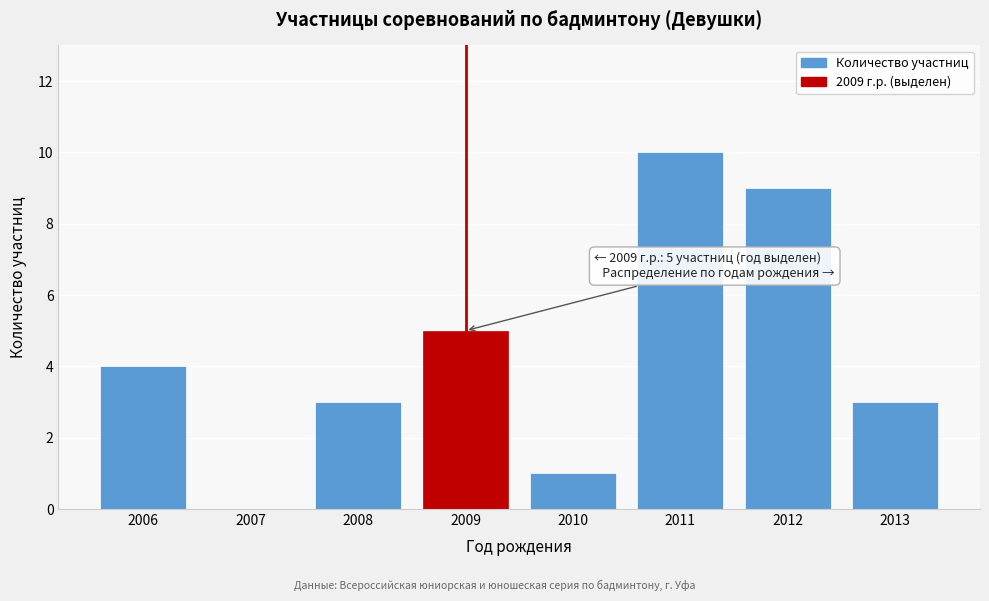

Reading left to right, what are all the values shown in this chart?

2006=4	2007=0	2008=3	2009=5	2010=1	2011=10	2012=9	2013=3